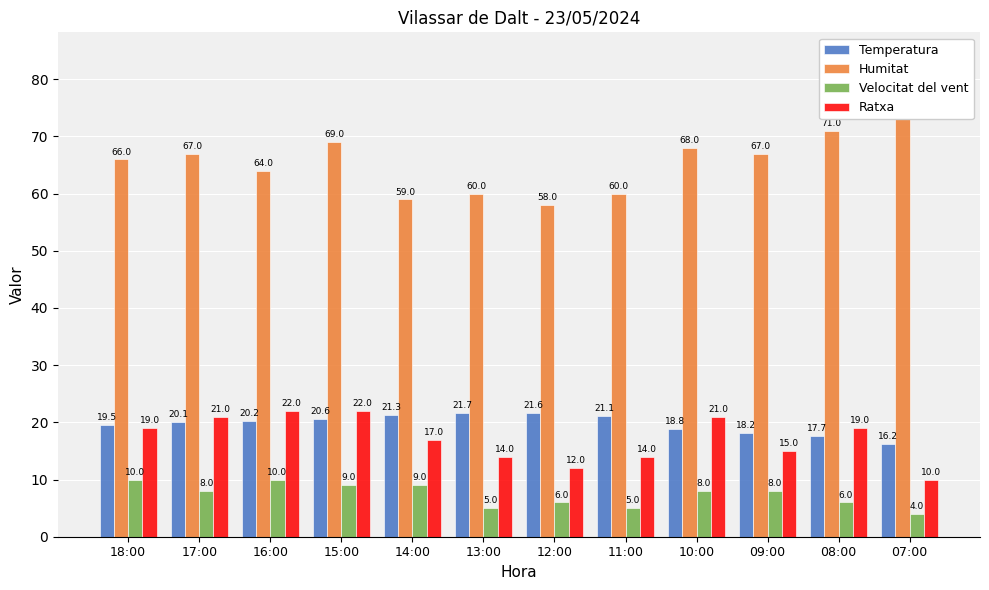

Where does the Velocitat del vent series first go above 8?

18:00